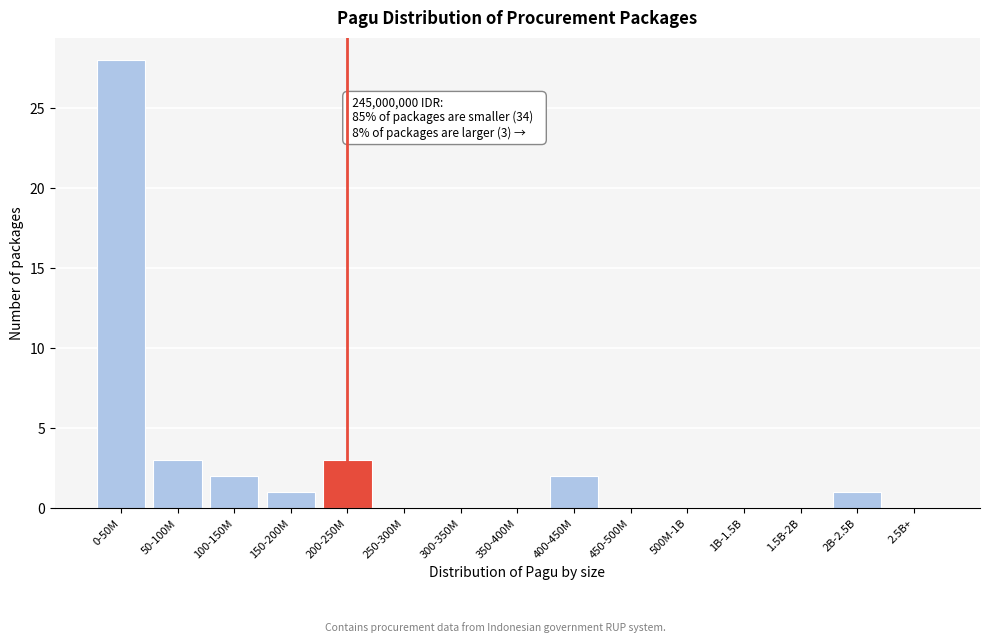

Reading left to right, transcribe all the data shown in this chart.

0-50M=28	50-100M=3	100-150M=2	150-200M=1	200-250M=3	250-300M=0	300-350M=0	350-400M=0	400-450M=2	450-500M=0	500M-1B=0	1B-1.5B=0	1.5B-2B=0	2B-2.5B=1	2.5B+=0